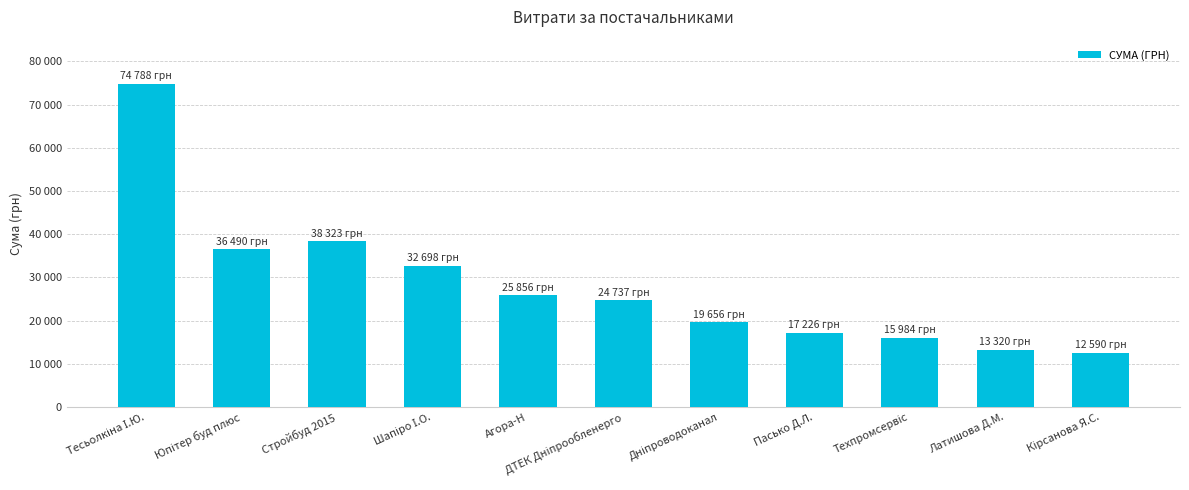

Rank the categories by value from highest to lowest.

Тесьолкіна І.Ю., Стройбуд 2015, Юпітер буд плюс, Шапіро І.О., Агора-Н, ДТЕК Дніпрообленерго, Дніпроводоканал, Пасько Д.Л., Техпромсервіс, Латишова Д.М., Кірсанова Я.С.